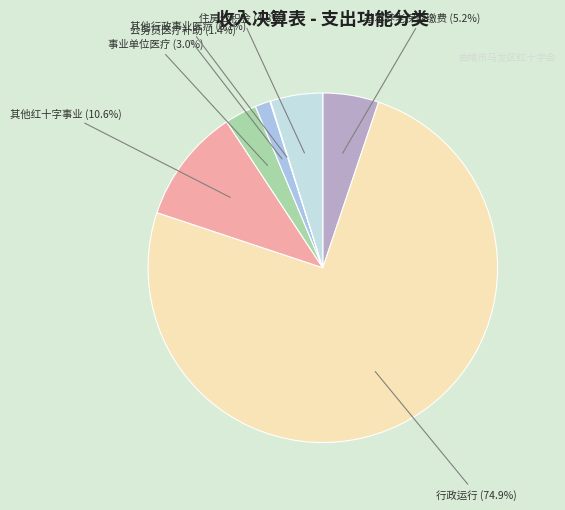

To the nearest percent, what is the difference between the largest and smallest slice percentages?

75%